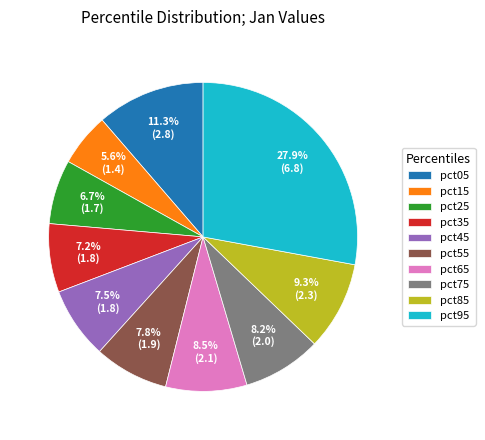

Approximately how many times larger is the value at pct05 compared to pct95?

0.4